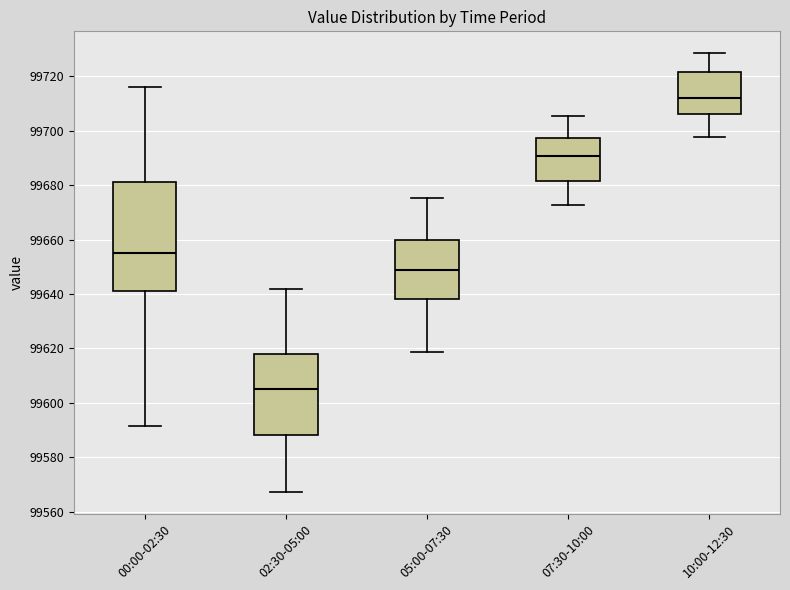

Comparing the boxes themselves (not the whiskers), which one is the tallest?

00:00-02:30